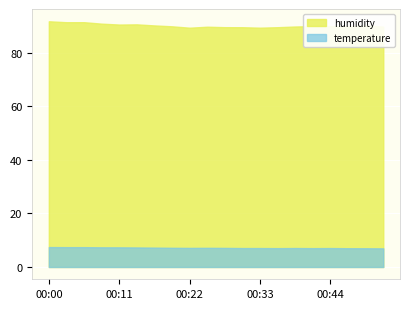

Rank the series by their average value, from lowest to highest.

temperature, humidity